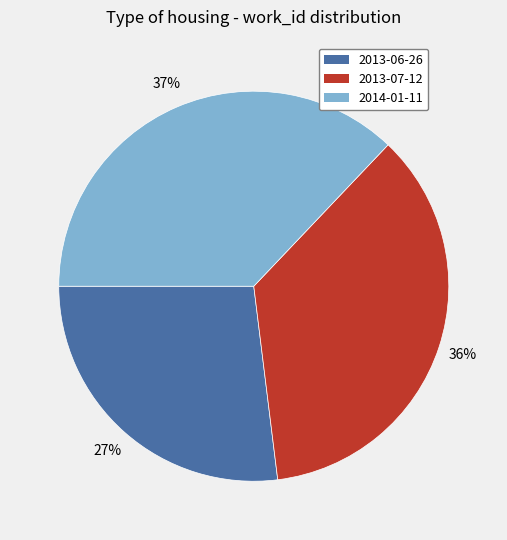

Count the number of slices in the pie.

3